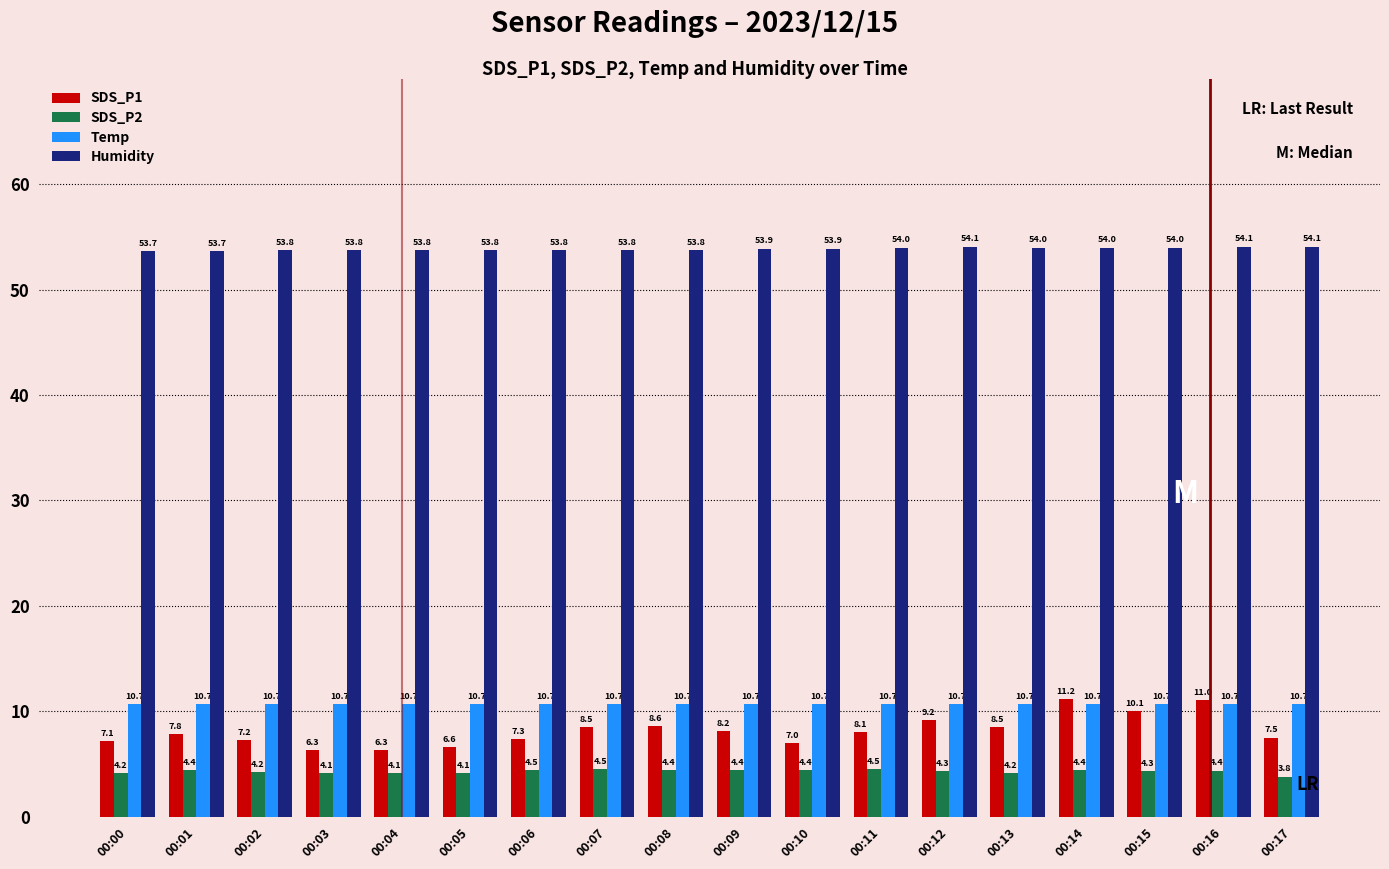

Between 00:11 and 00:14, which series saw the biggest shift?

SDS_P1